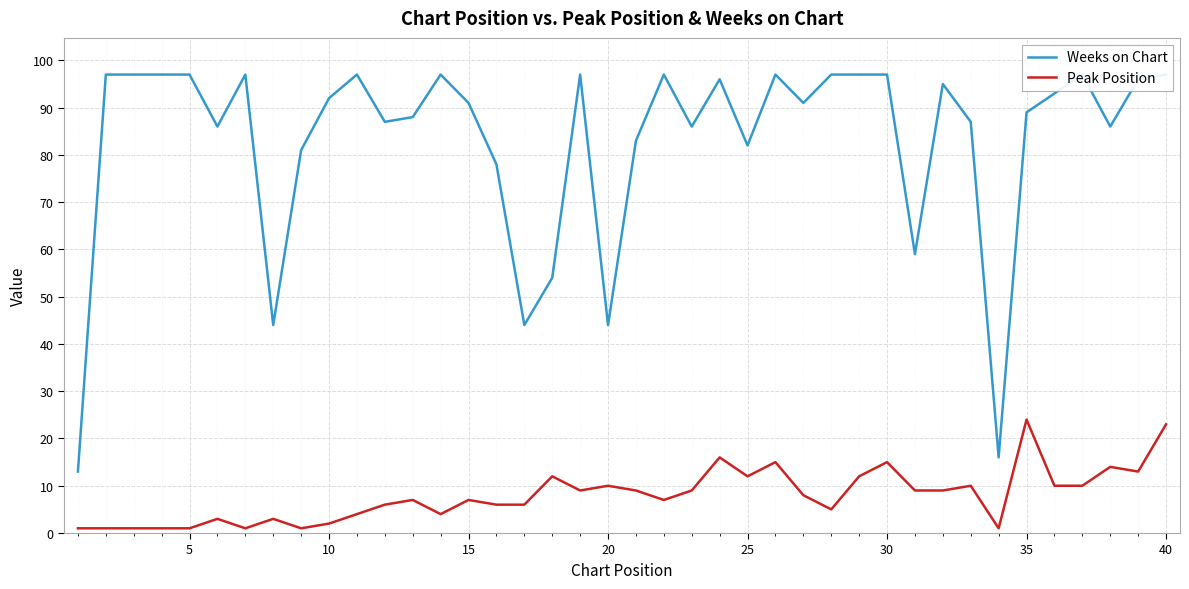

True or false: Peak Position and Weeks on Chart cross at least once.

False